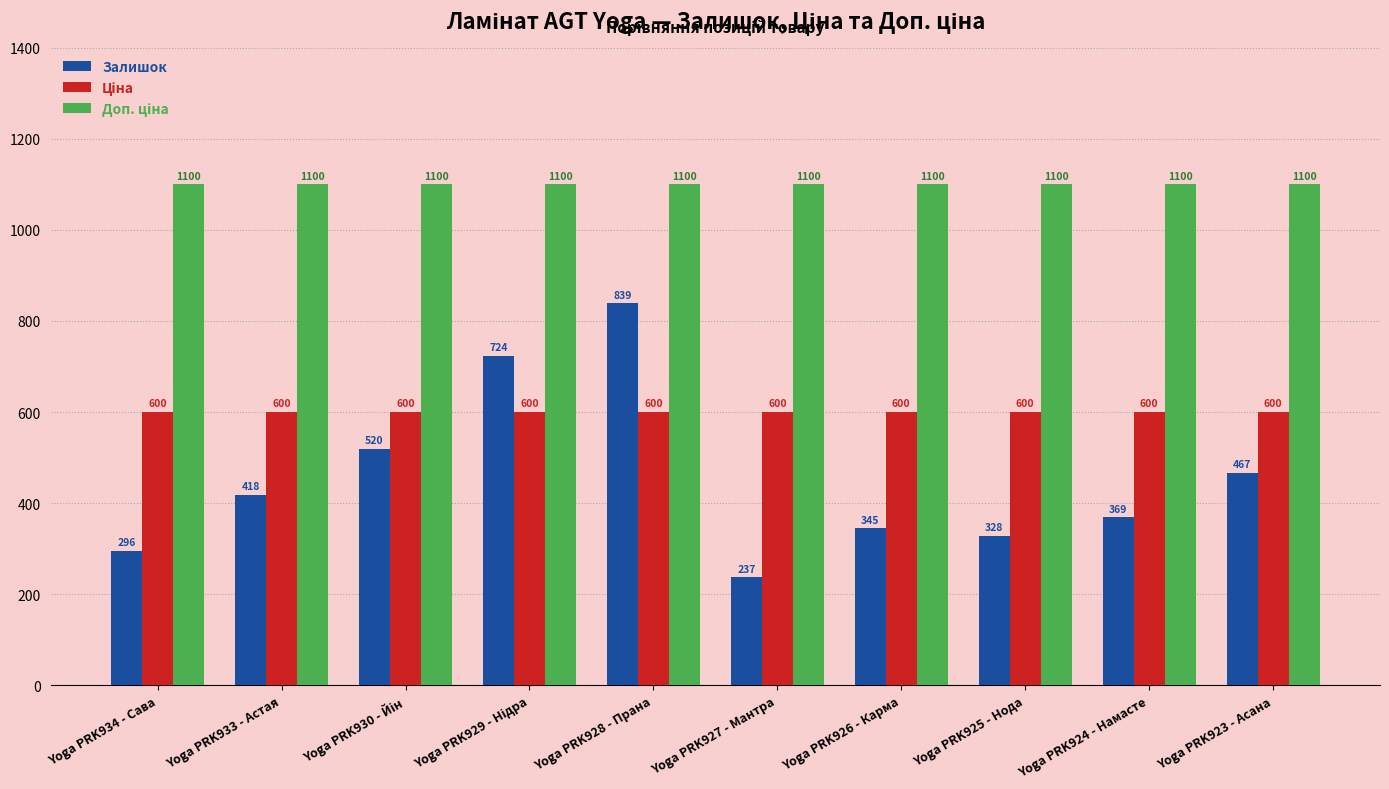

The Залишок series shows 296.0 at Yoga PRK934 - Сава. True or false?

True